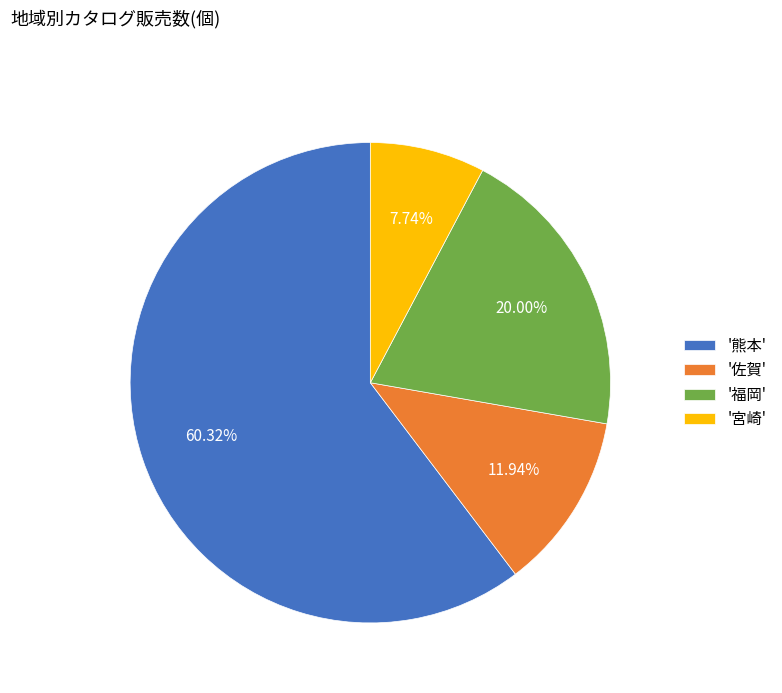

Rank the categories by value from highest to lowest.

'熊本', '福岡', '佐賀', '宮崎'